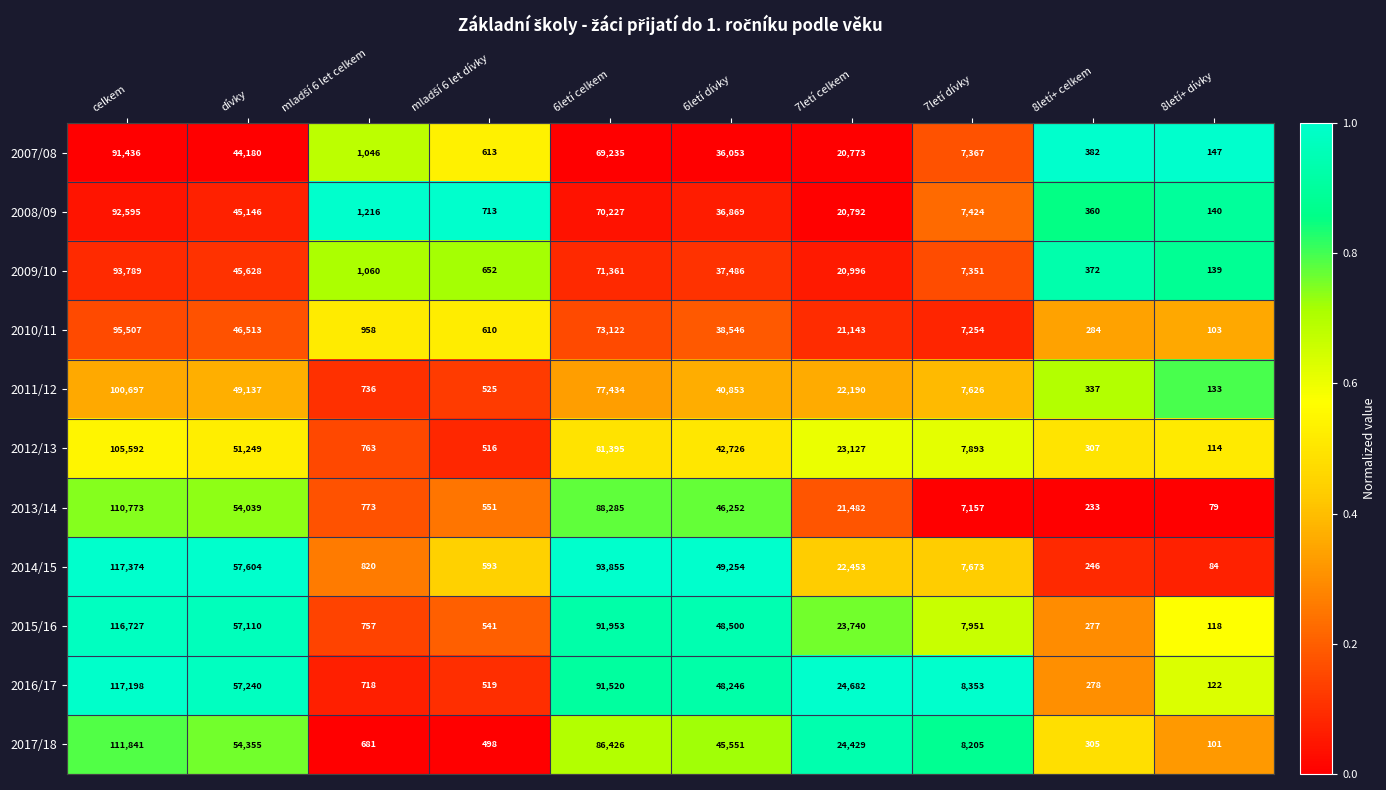

List the series in order of their peak value, highest first.

2014/15, 2016/17, 2015/16, 2017/18, 2013/14, 2012/13, 2011/12, 2010/11, 2009/10, 2008/09, 2007/08